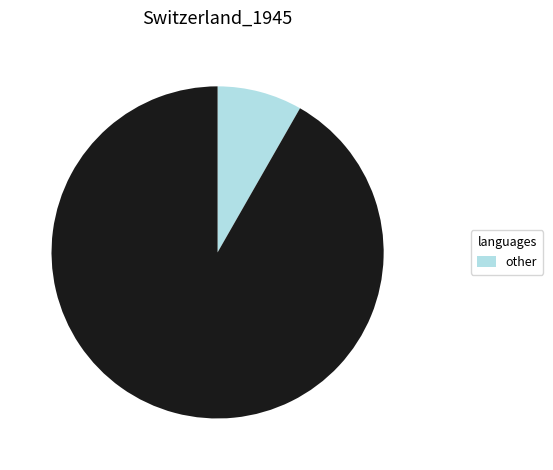

Is there a majority slice in this chart?

Yes